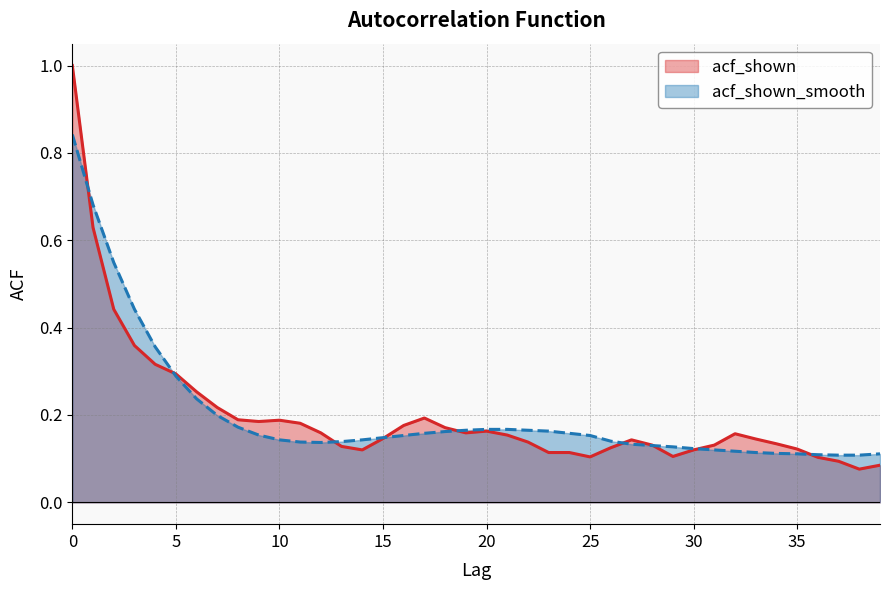

At 27, list the series in order from smallest to largest.

acf_shown_smooth, acf_shown